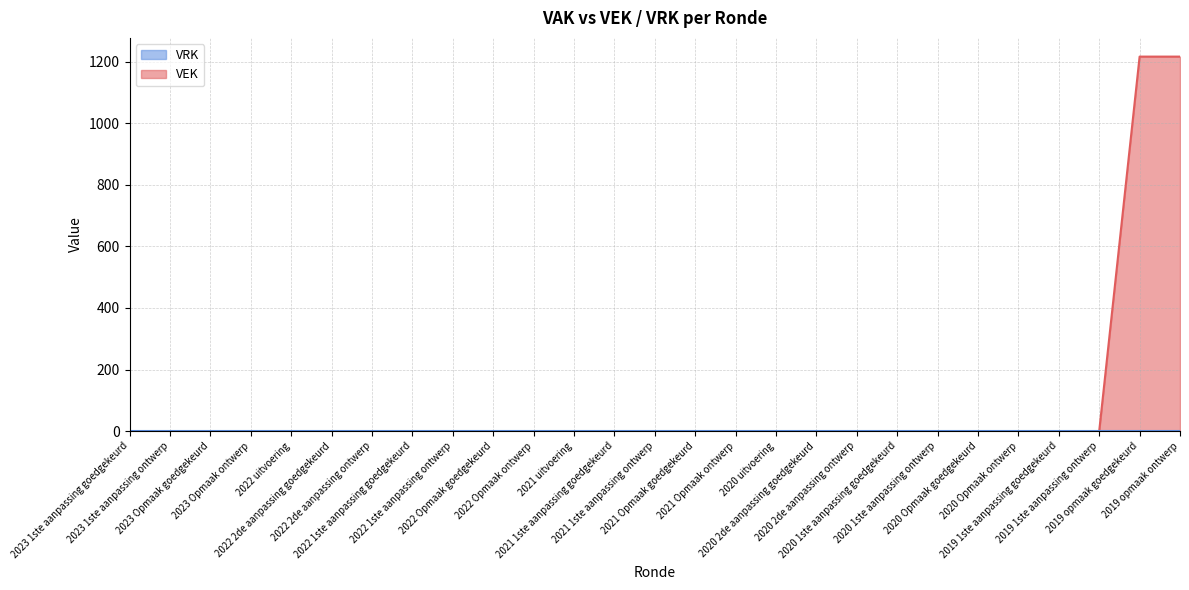

True or false: there are more than 2 points higher than both neighbors.

False